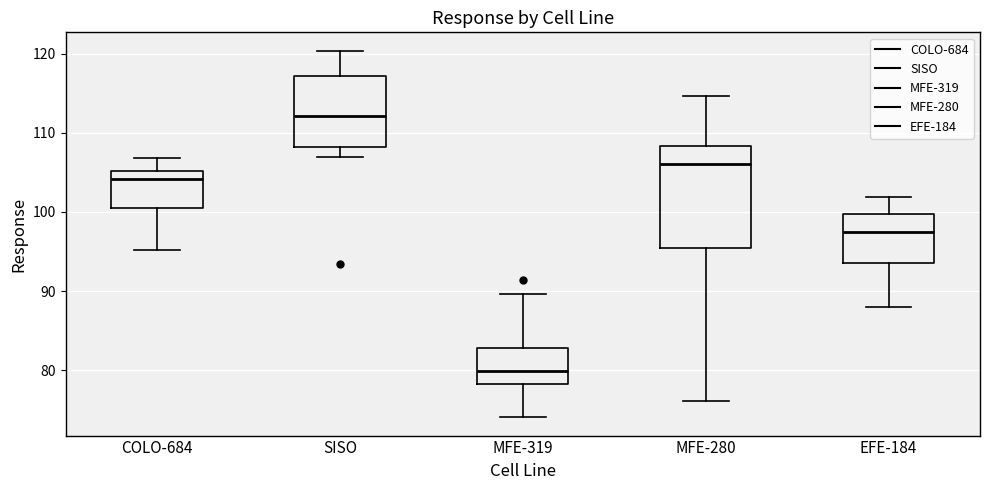

Where does the median line of the box for COLO-684 sit on the y-axis? The values are not printed on the chart, so give them approximately, as read against the axis.

104